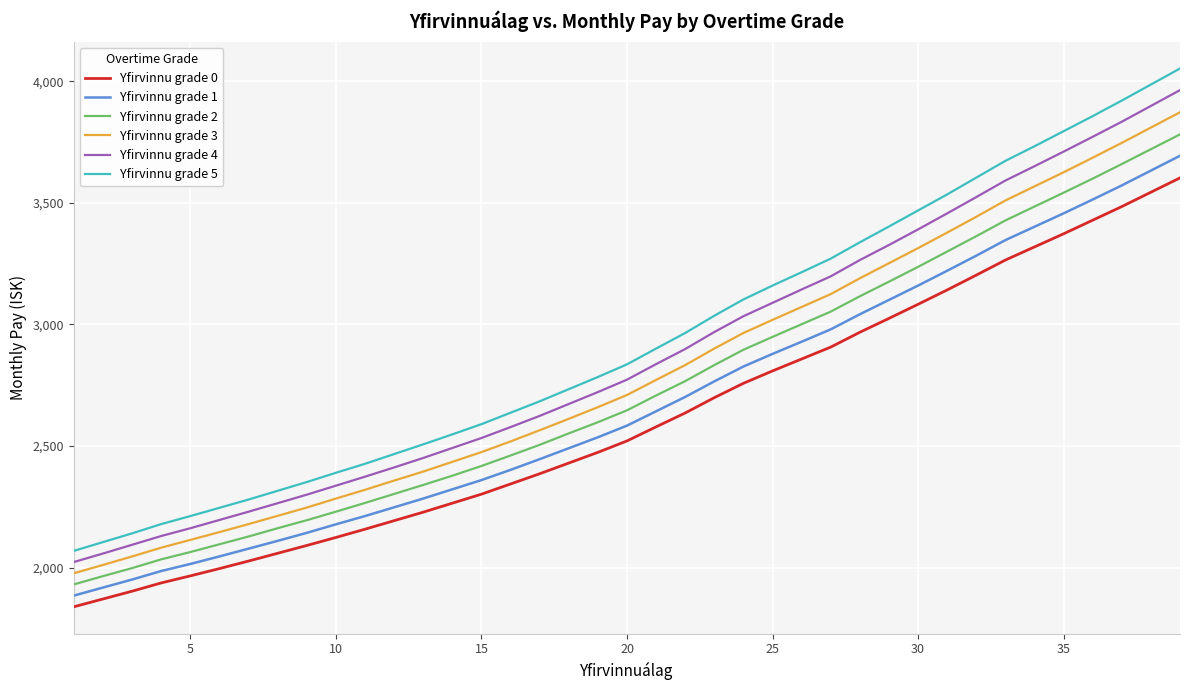

Which series has the largest range (max minus min)?

Yfirvinnu grade 5